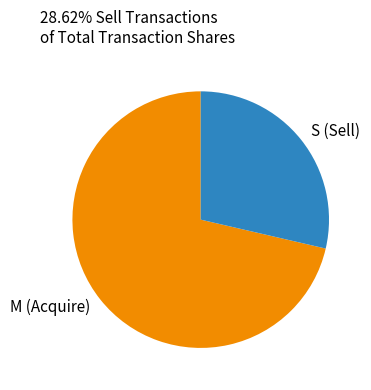

Combined, do M (Acquire) and S (Sell) account for over 50%?

Yes